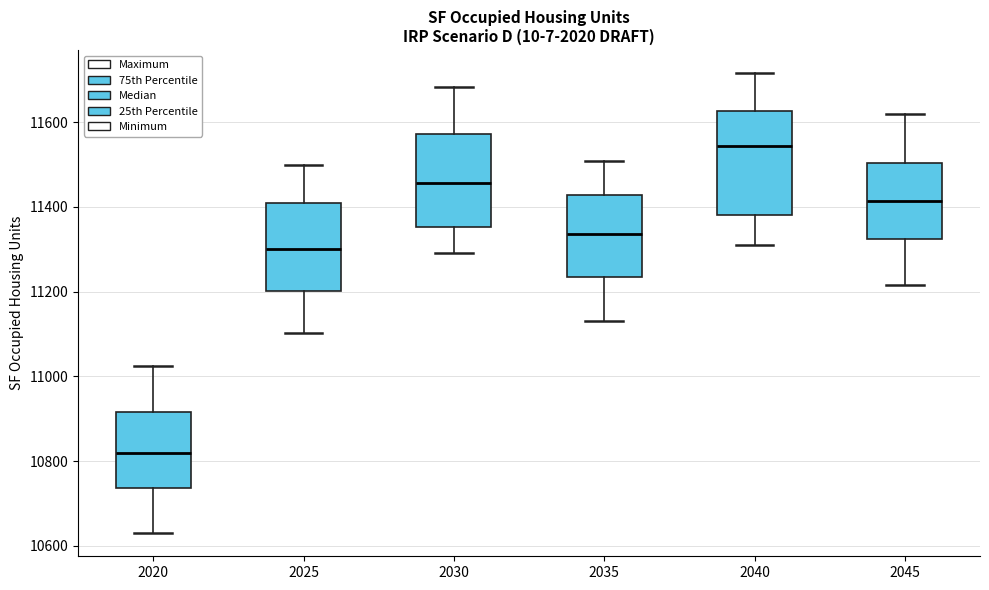

Which box has the highest median line?

2040